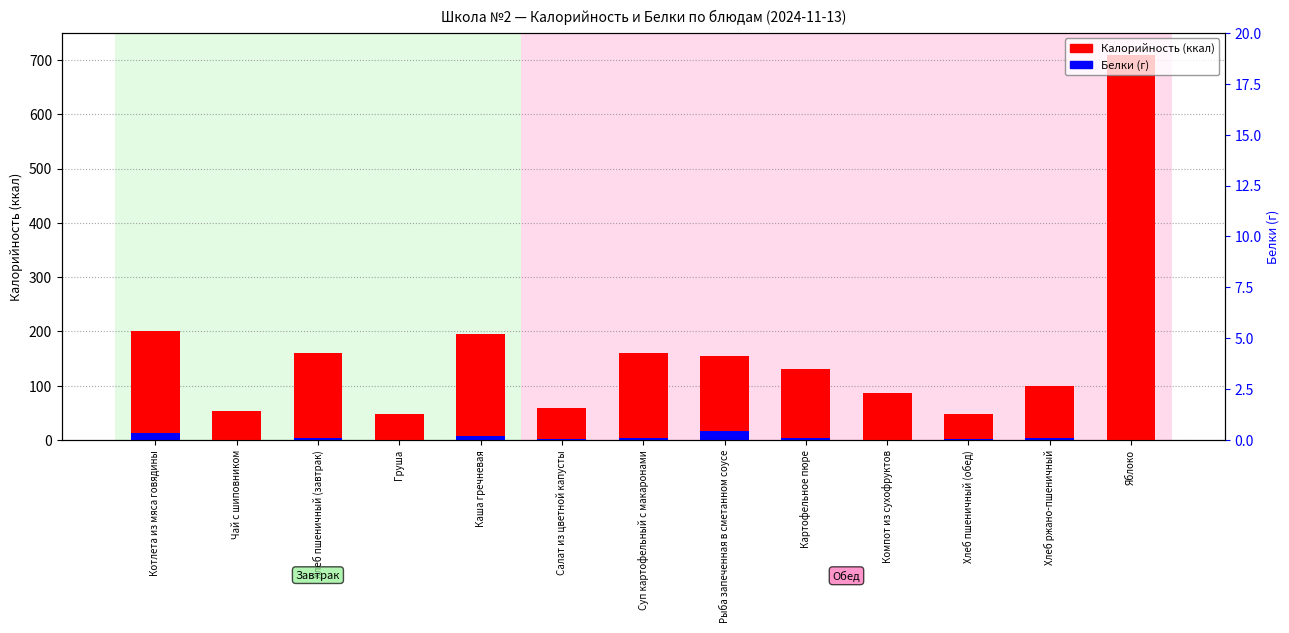

Between Суп картофельный с макаронами and Картофельное пюре, which series saw the biggest shift?

Калорийность (ккал)